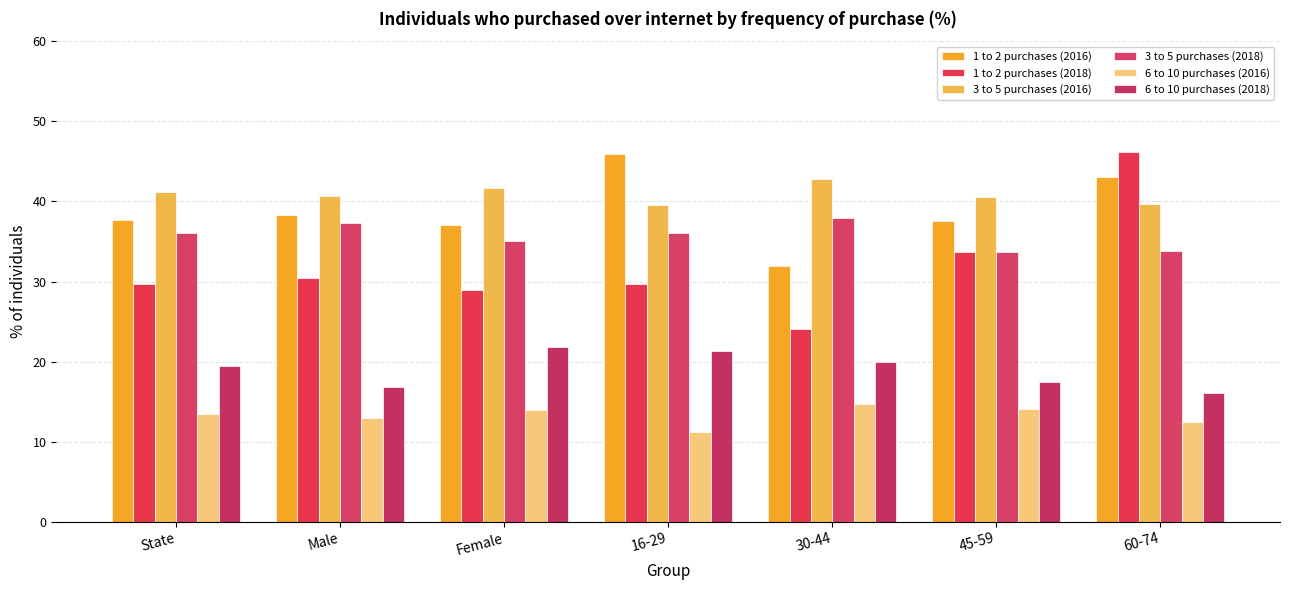

What is the sum of all 6 to 10 purchases (2018) values?

132.9